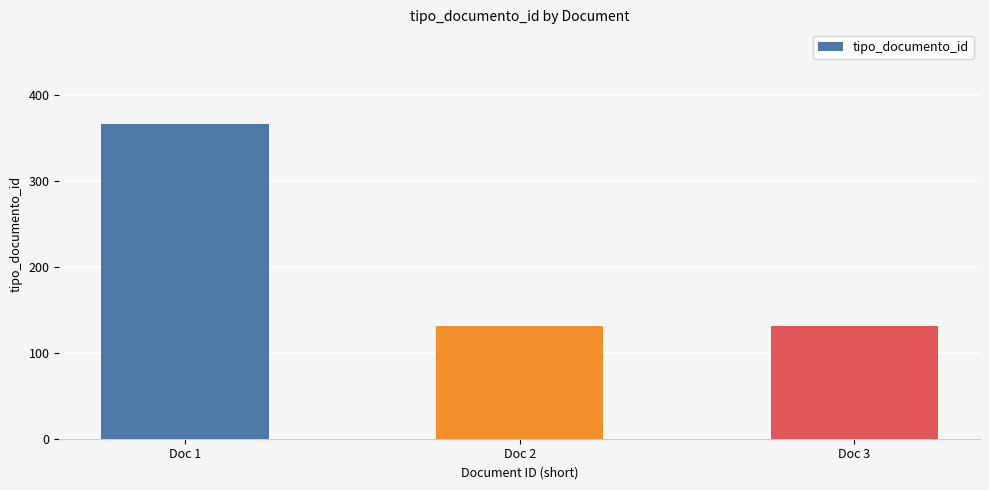

How many bars are there in total?

3